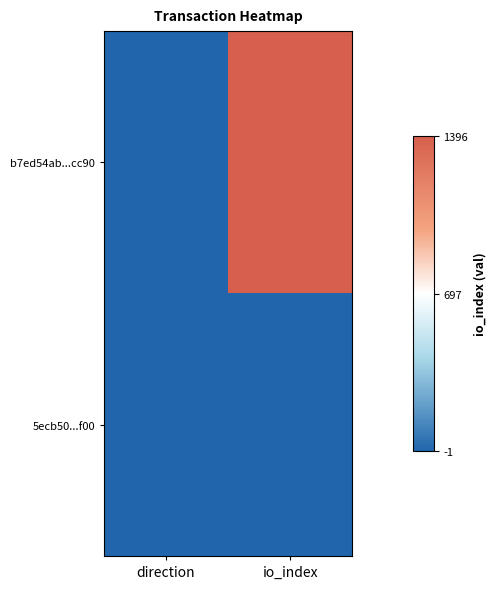

What is the difference between the highest and lowest values at direction?

2